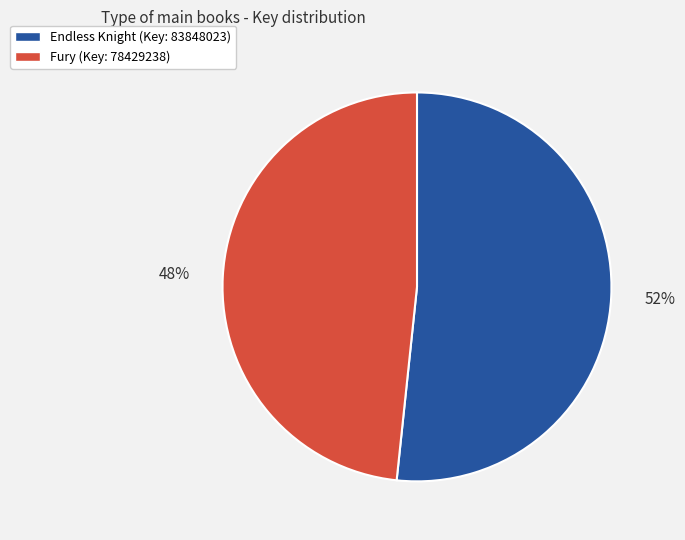

Which slice represents more than half of the pie?

Endless Knight